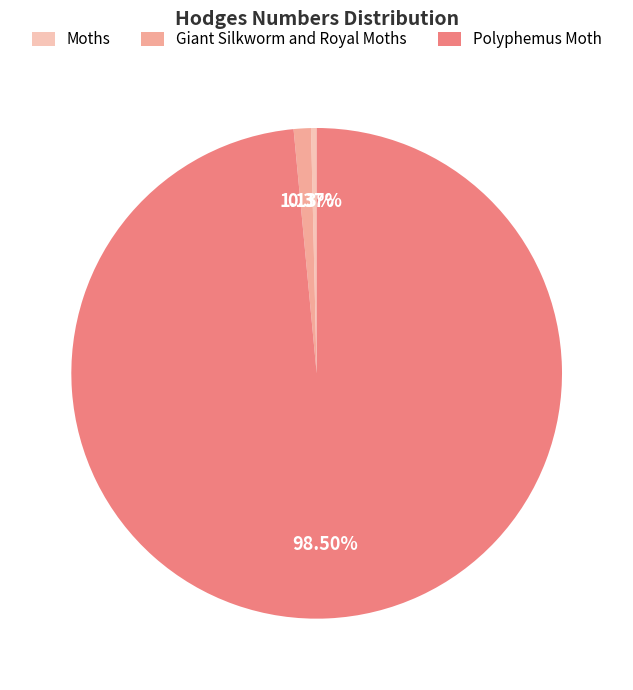

What portion of the pie excludes Moths?

99.6%